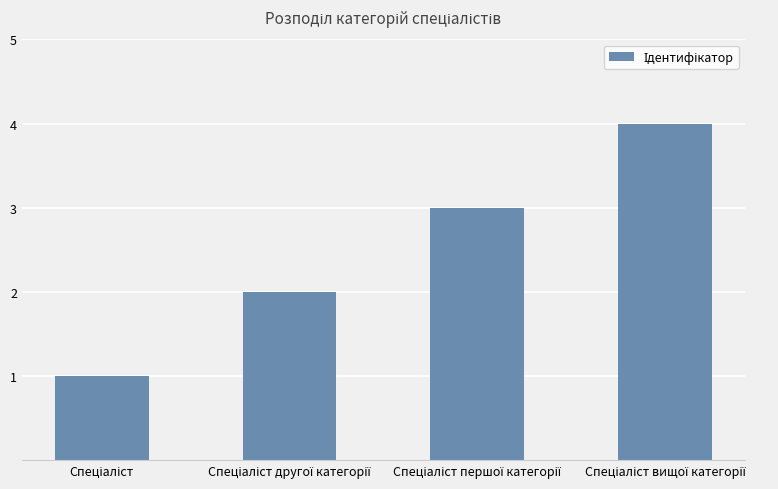

Are the bars horizontal?

No